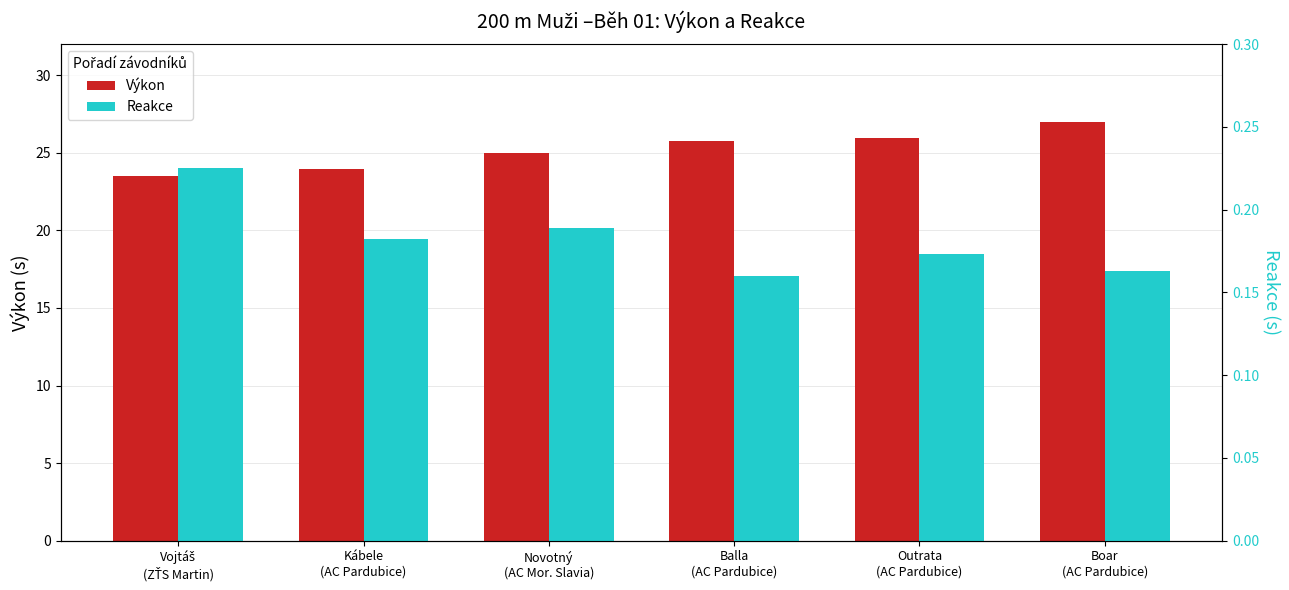

Is the value of Výkon at Novotný
(AC Mor. Slavia) greater than the value of Reakce at Balla
(AC Pardubice)?

Yes